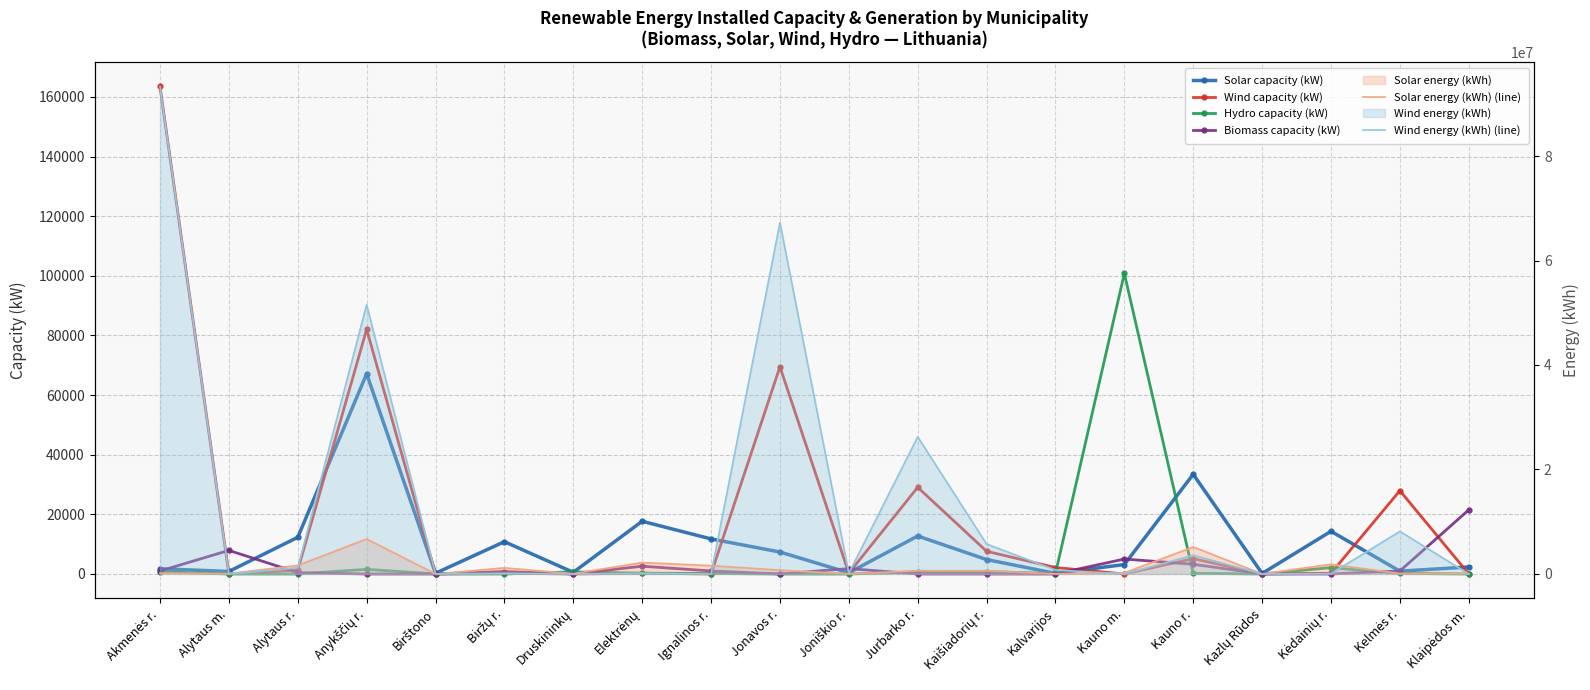

True or false: Wind capacity (kW) has more than 2 points higher than both neighbors.

True